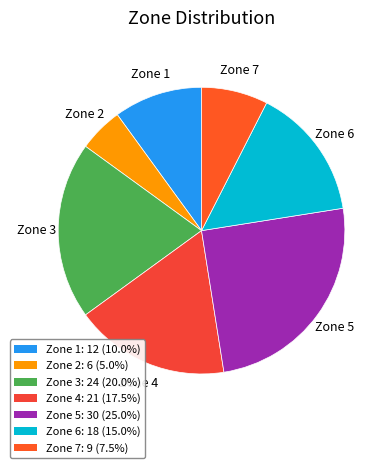

Between Zone 5 and Zone 7, which is larger?

Zone 5